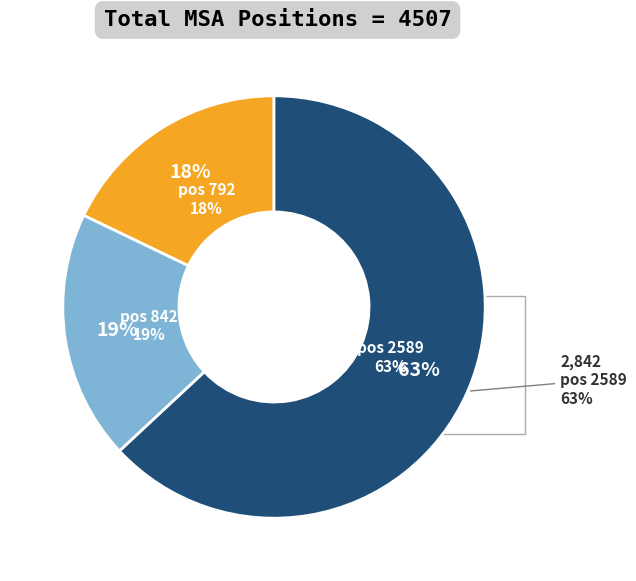

To the nearest percent, what is the combined percentage of 842 and 792?

37%